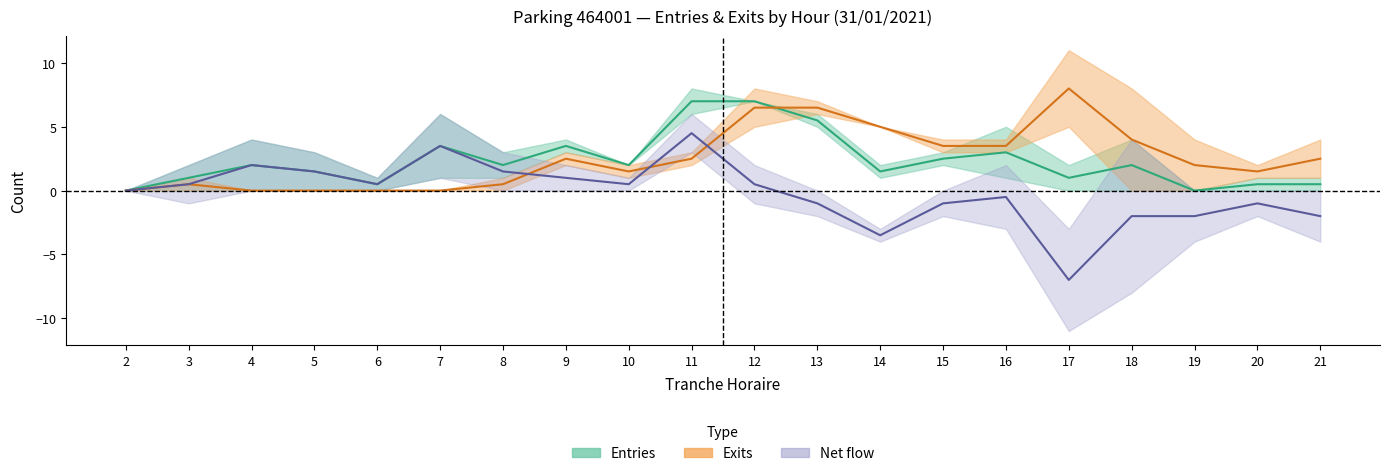

How many lines are shown in the chart?

4